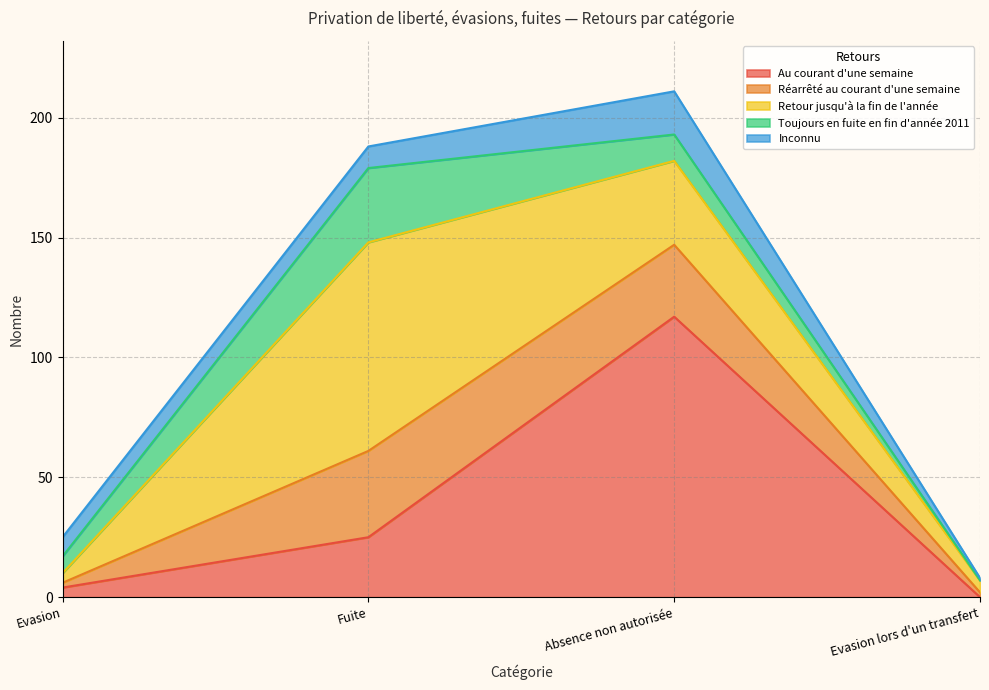

How many lines are shown in the chart?

5